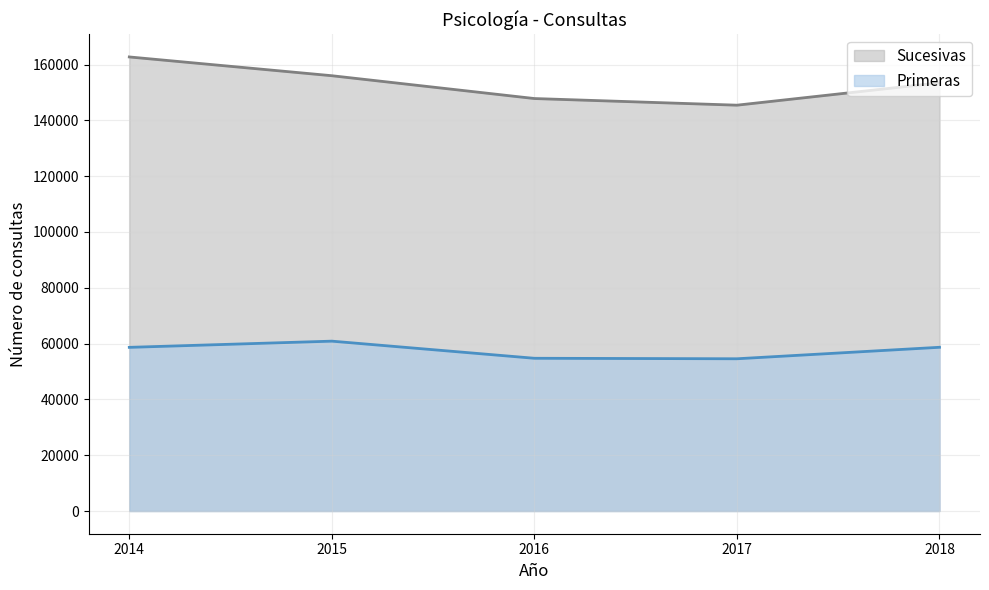

Which category has the lowest value in the Primeras series?

2017